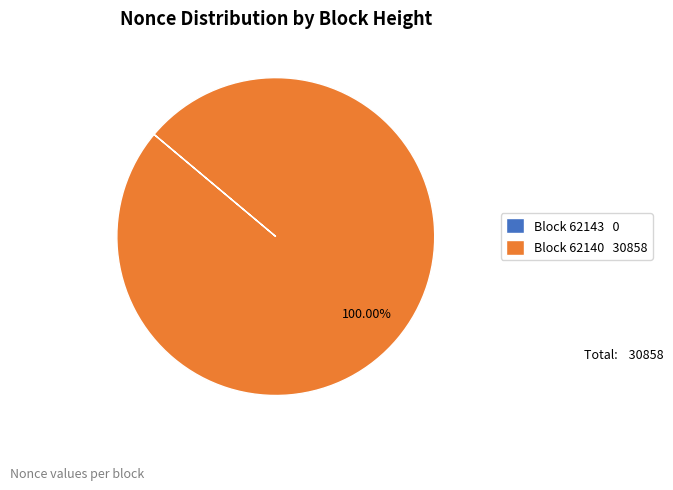

Is there any slice that represents more than half of the pie?

Yes